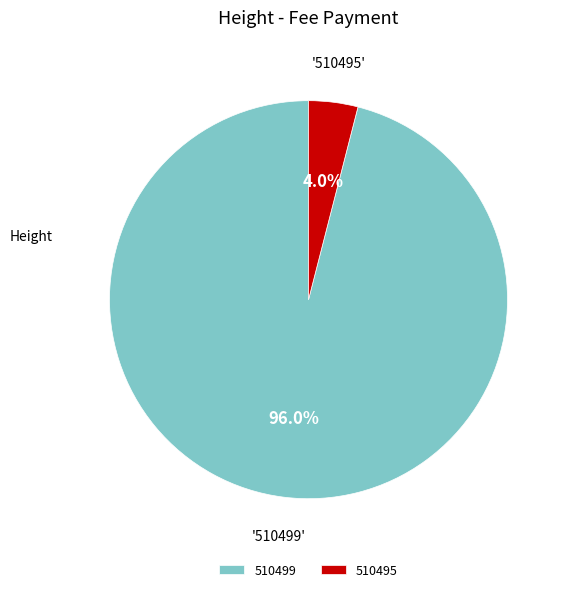

To the nearest percent, what percentage of the pie is 510499?

96%